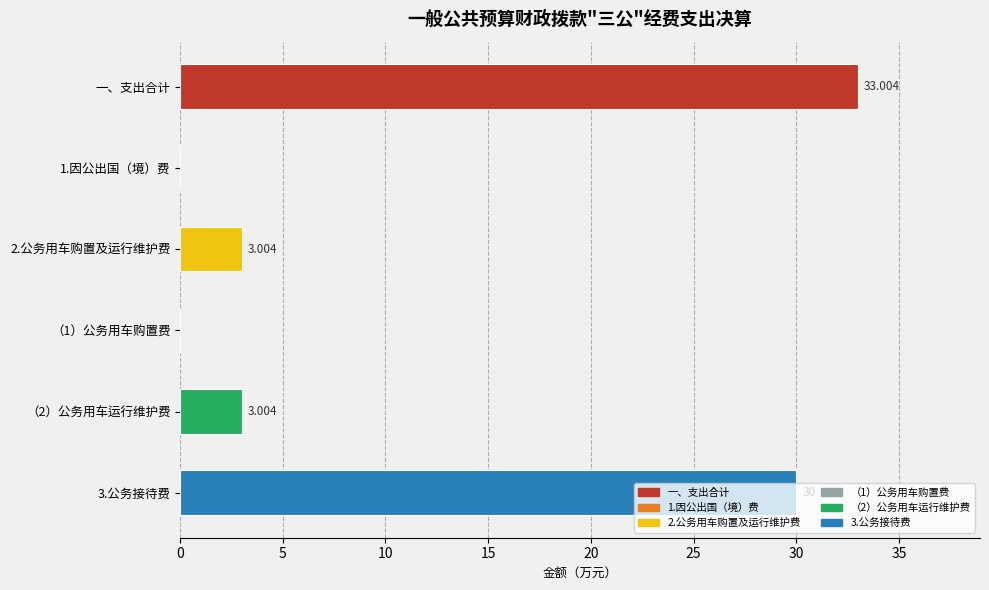

Which label corresponds to the largest value in the chart?

一、支出合计